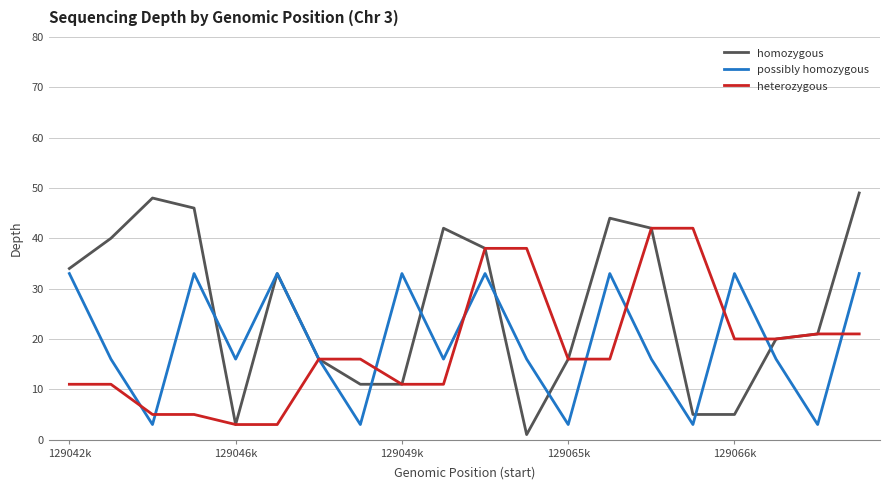

Rank the series by their maximum value, from highest to lowest.

homozygous, heterozygous, possibly homozygous